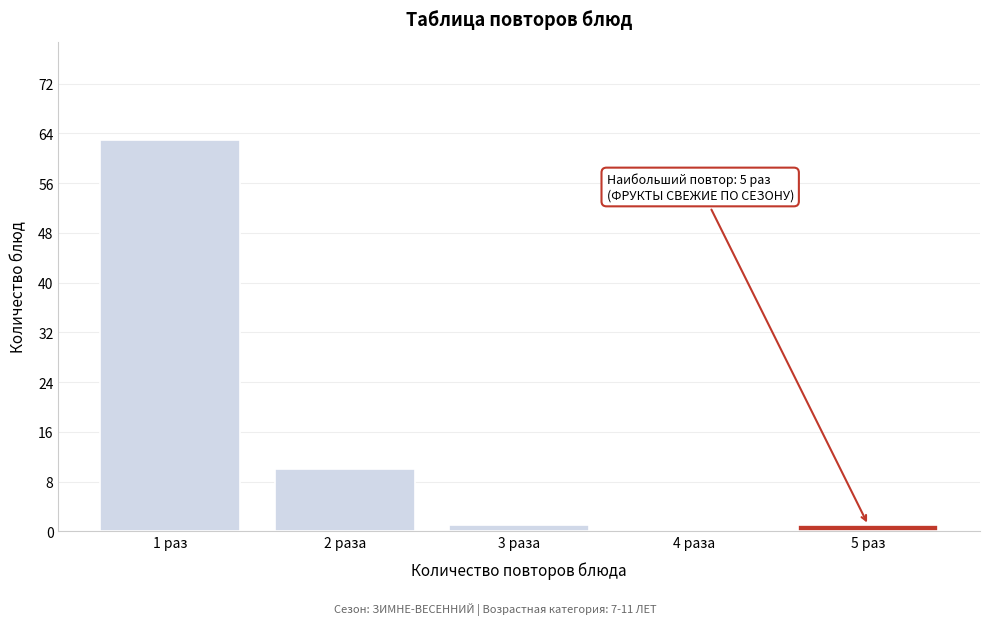

Reading right to left, list all the values displayed in this chart.

5 раз=1	4 раза=0	3 раза=1	2 раза=10	1 раз=63